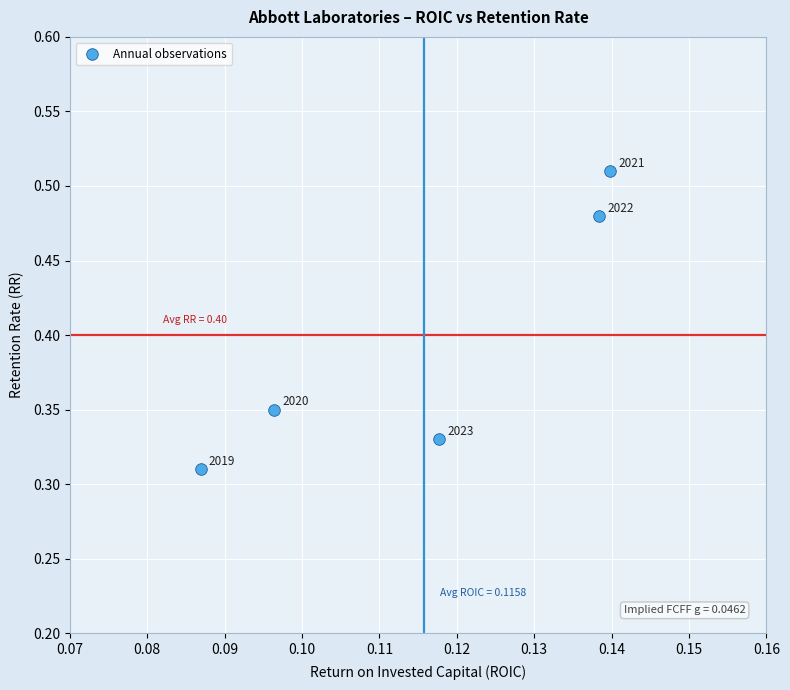

What is the average Y value?

0.4